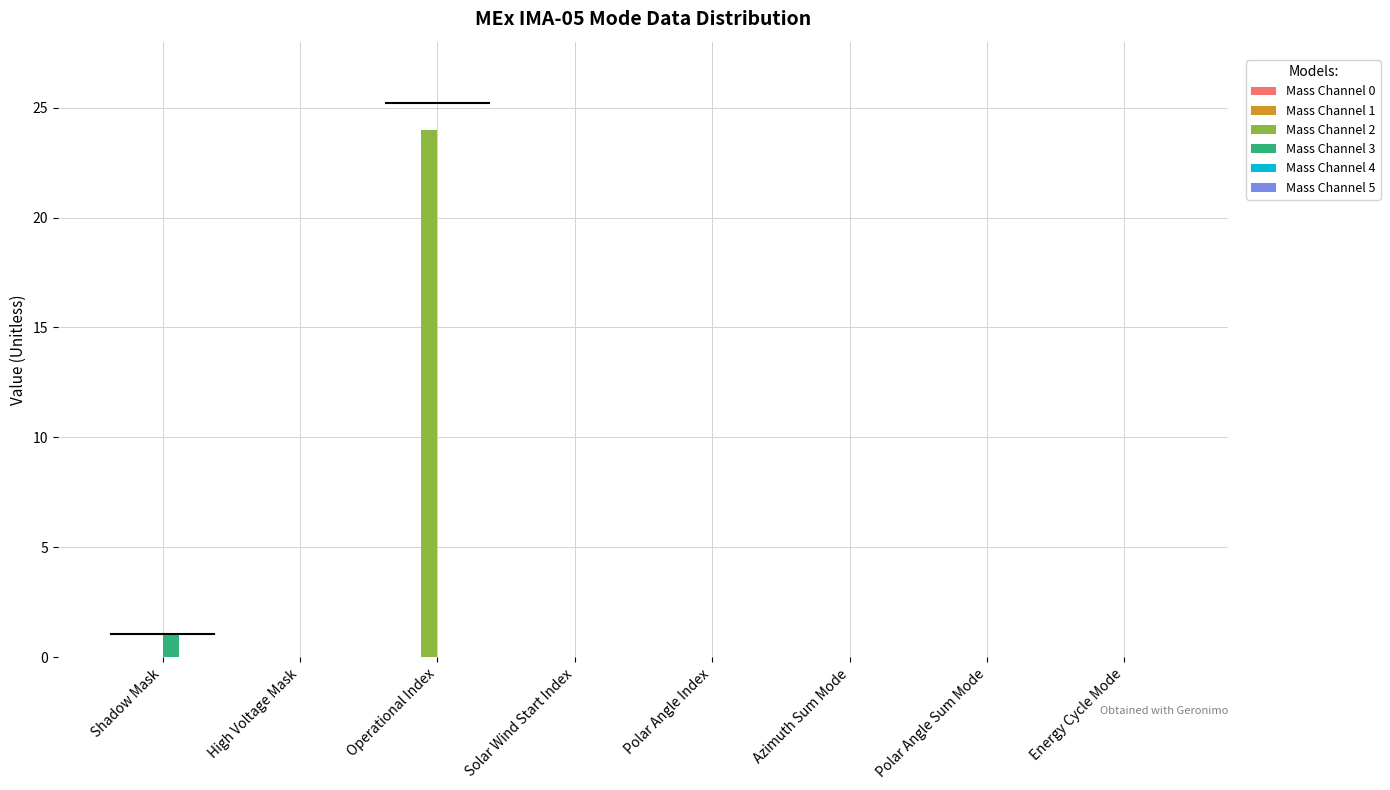

How many groups of bars are there?

8